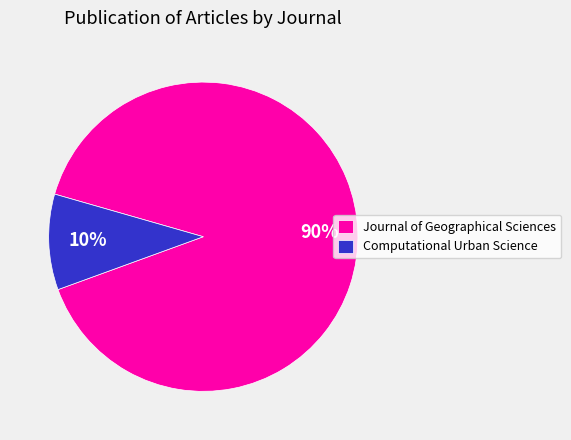

What is the largest slice in the pie chart?

Journal of Geographical Sciences